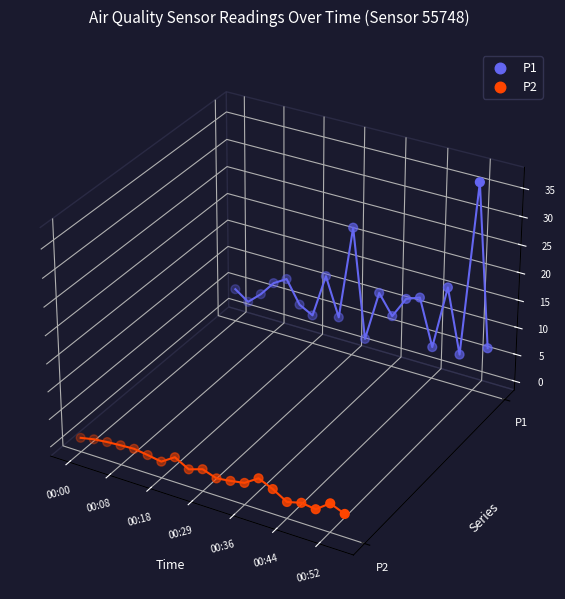

Which series contains the highest Y value?

P1